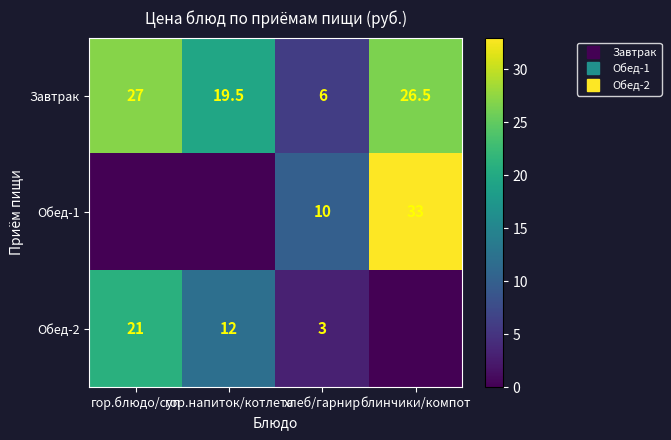

Between гор.блюдо/суп and гор.напиток/котлета, which series saw the biggest shift?

Обед-2